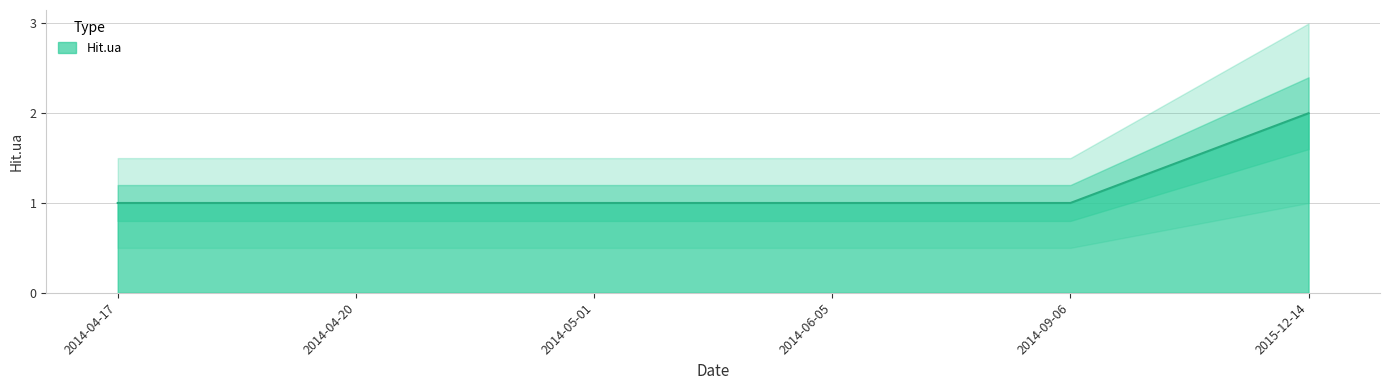

What value does the data have at 2014-05-01?

1